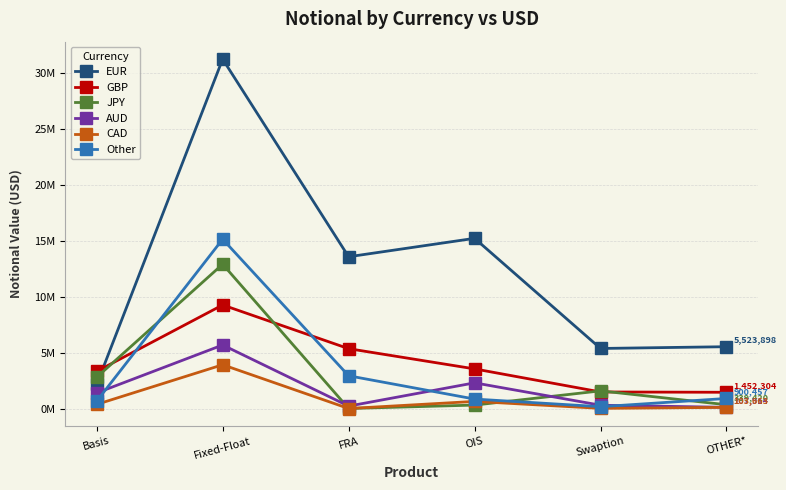

What value does the Other series have at OIS, to the nearest 50?

845950